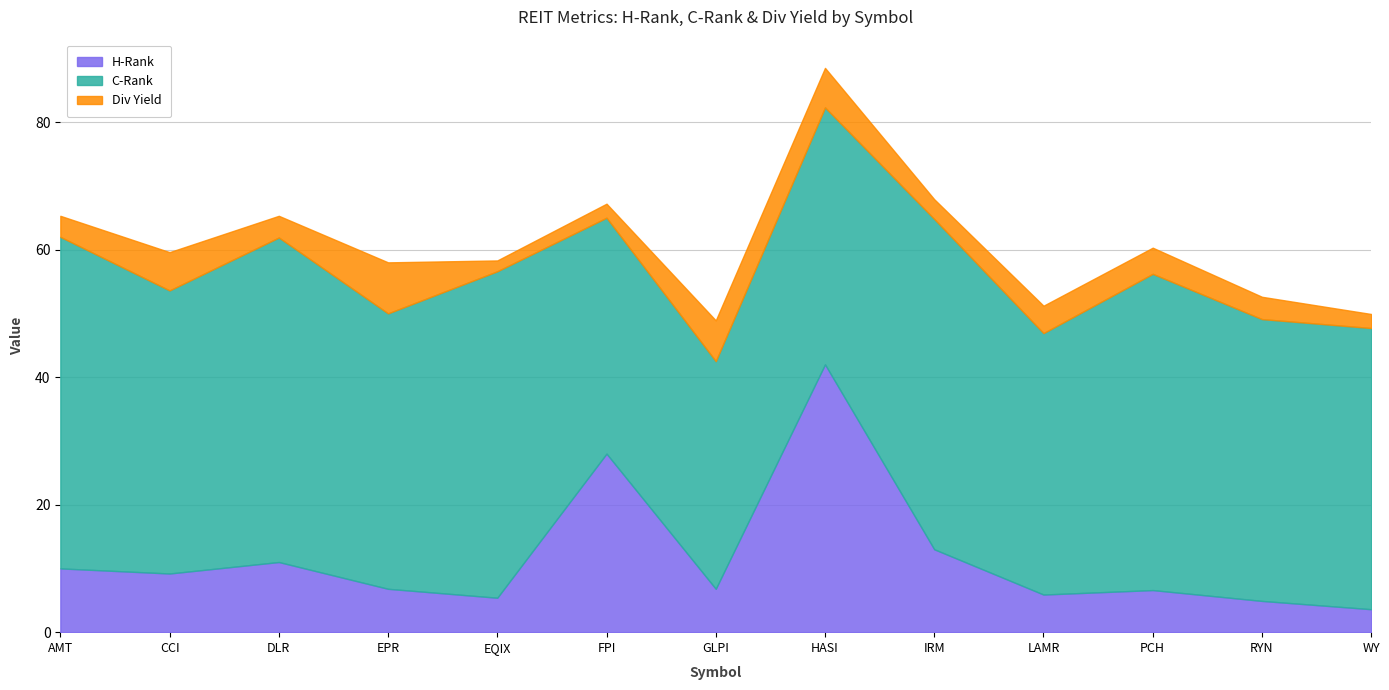

Is the value of Div Yield at WY greater than the value of H-Rank at FPI?

No